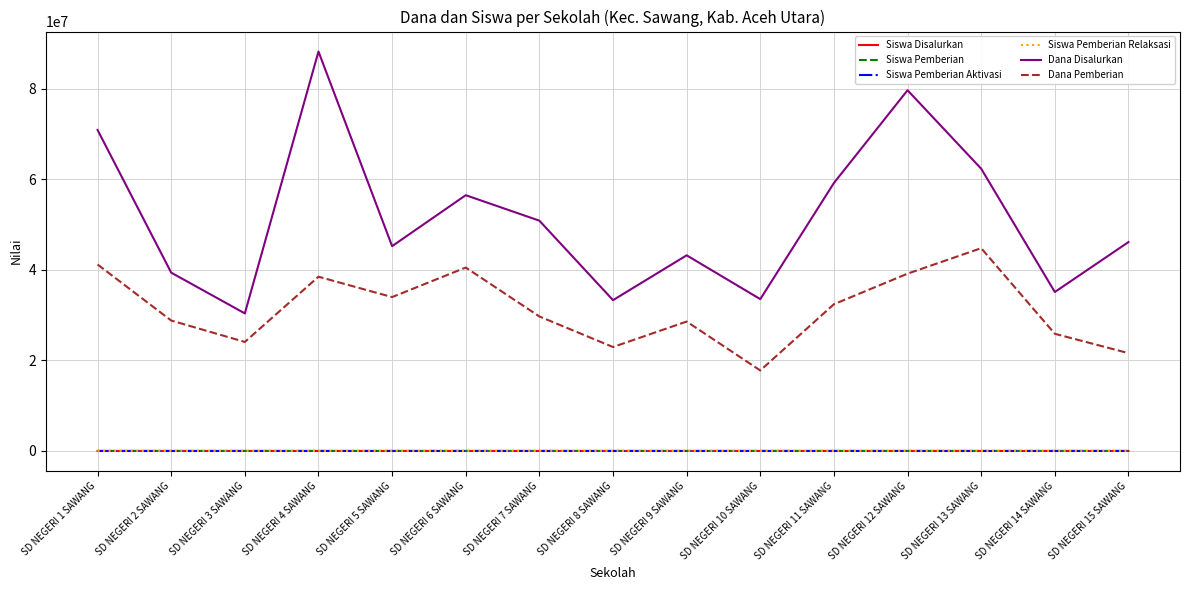

The value of Dana Disalurkan at SD NEGERI 4 SAWANG is 88200000. True or false?

True